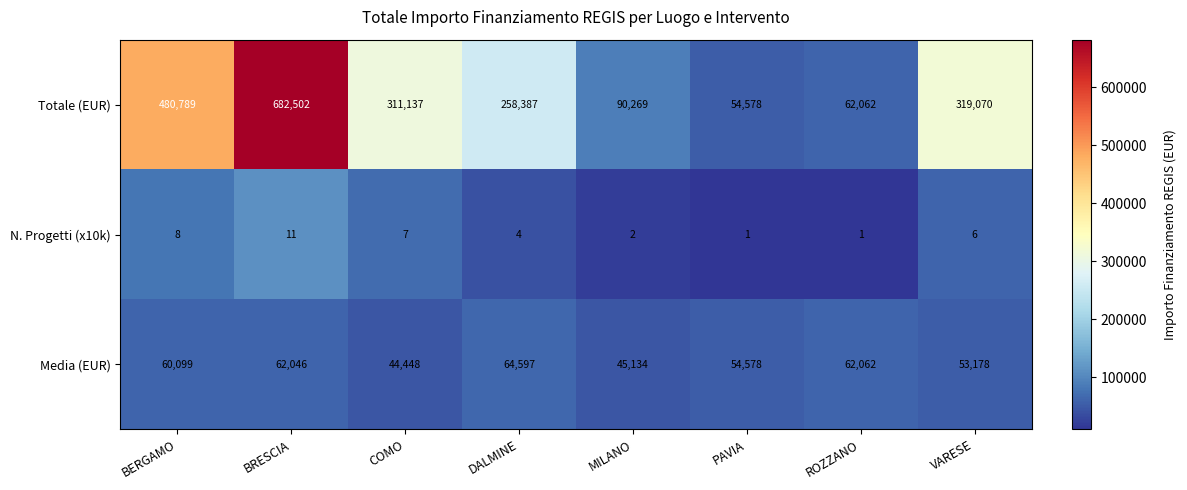

Rank the series at MILANO from highest to lowest value.

Totale (EUR), Media (EUR), N. Progetti (x10k)